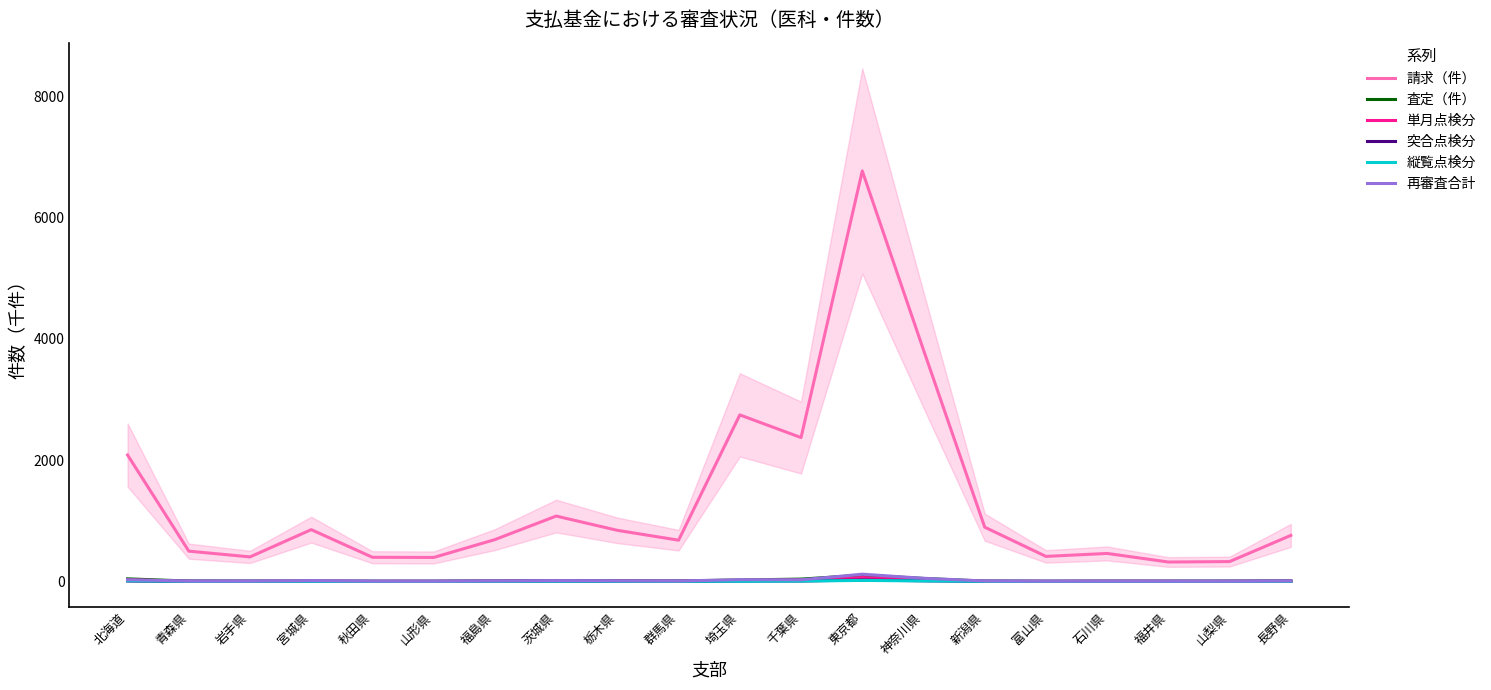

How many values in the 突合点検分 series exceed 1?

14